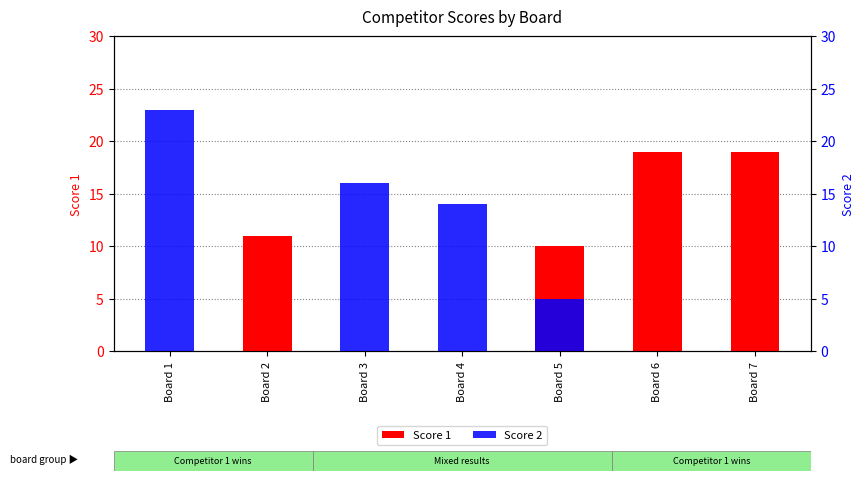

How many values in the Score 1 series are below 10?

3